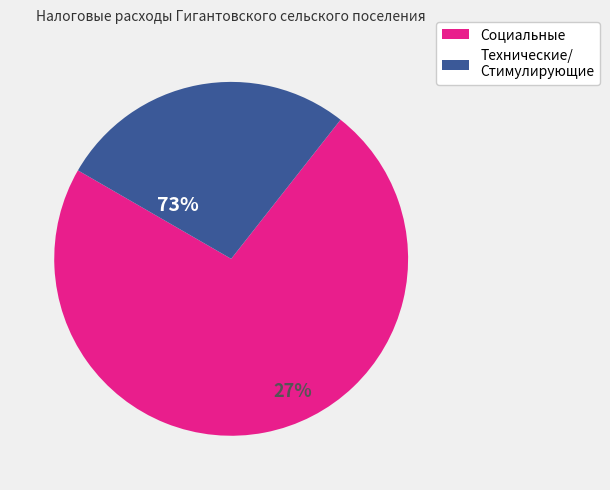

True or false: Социальные налоговые расходы accounts for 60% of the total.

False